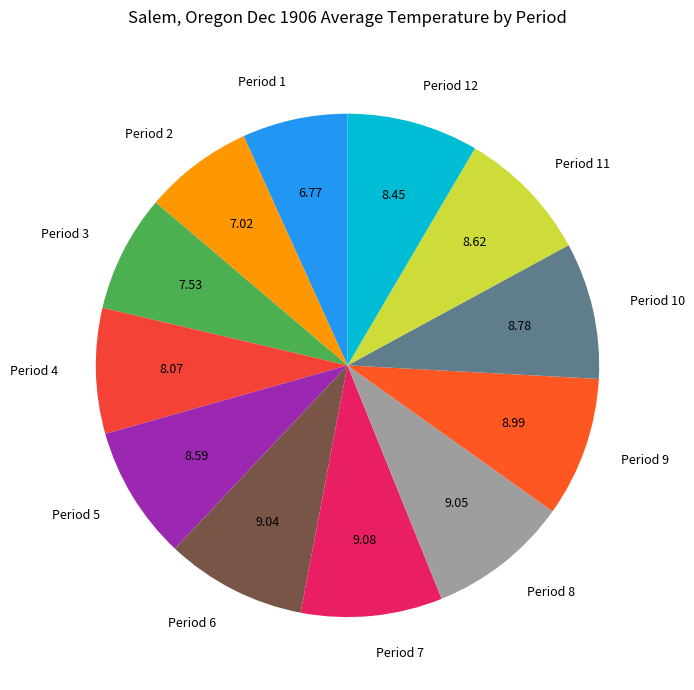

Approximately how many times larger is the value at Period 4 compared to Period 3?

1.1